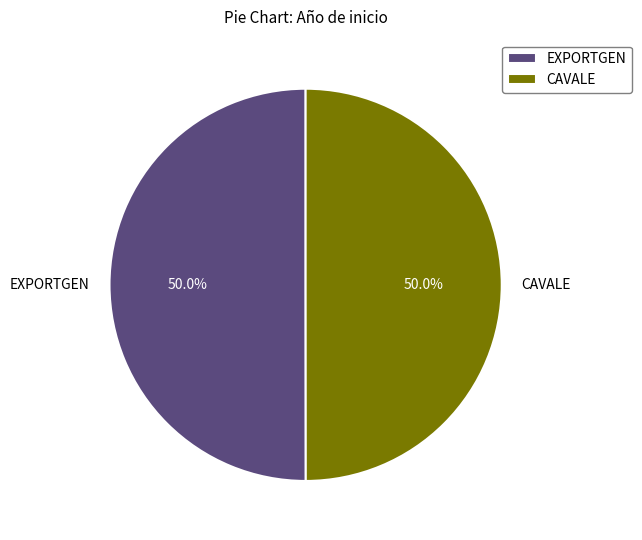

Count the number of slices in the pie.

2